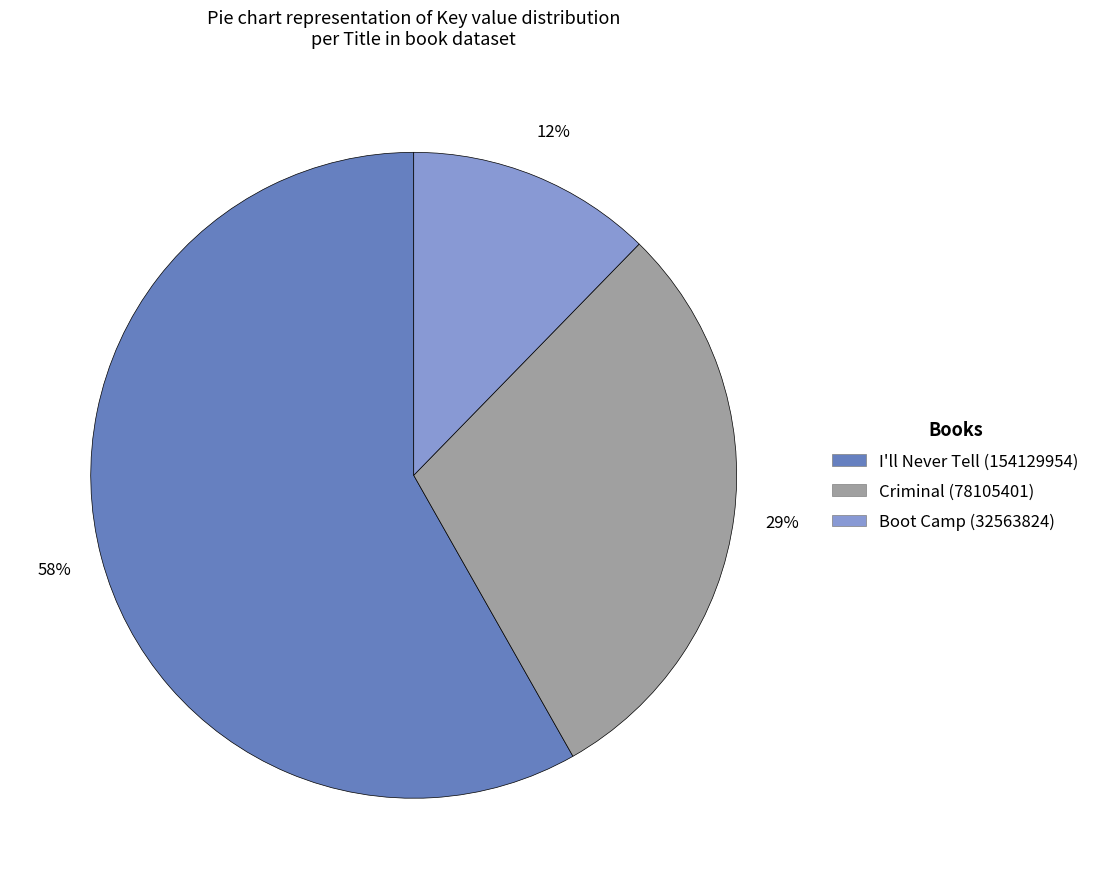

Count the number of slices in the pie.

3